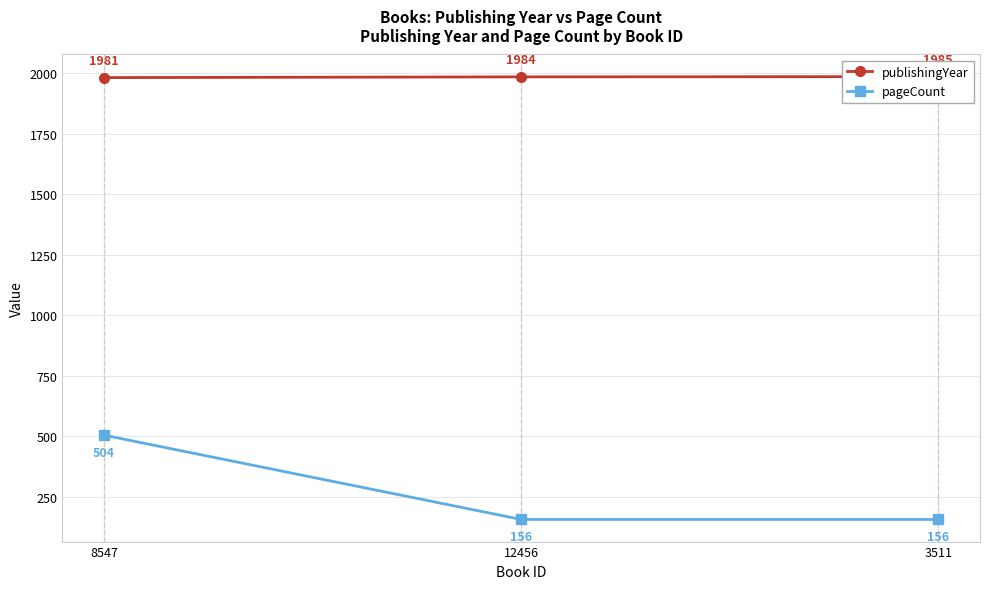

List the labels in order of pageCount value, smallest first.

12456, 3511, 8547